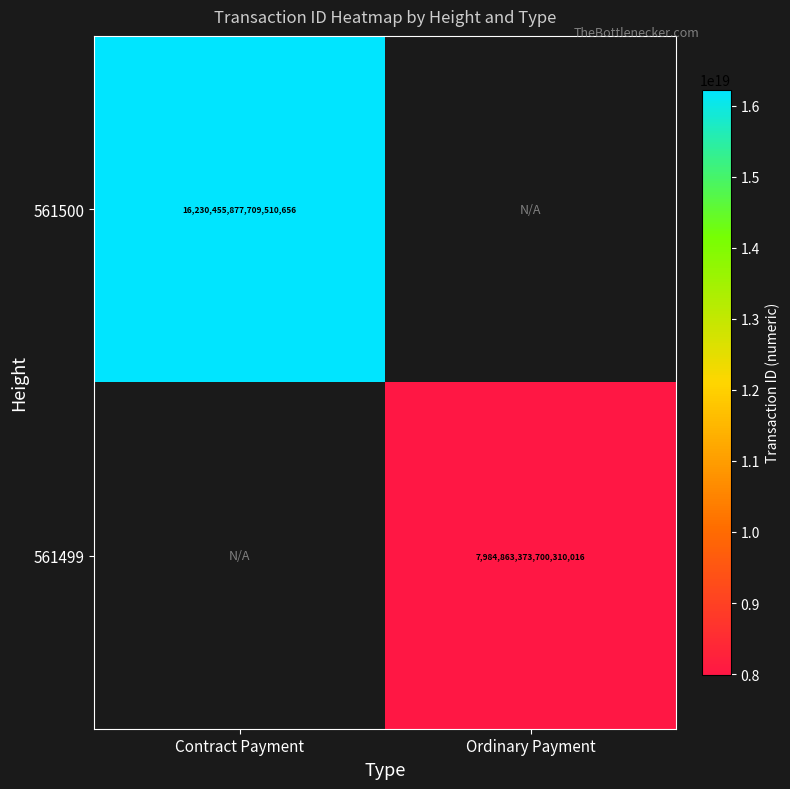

The value of 561500 at Contract Payment is 24089843322201911296. True or false?

False